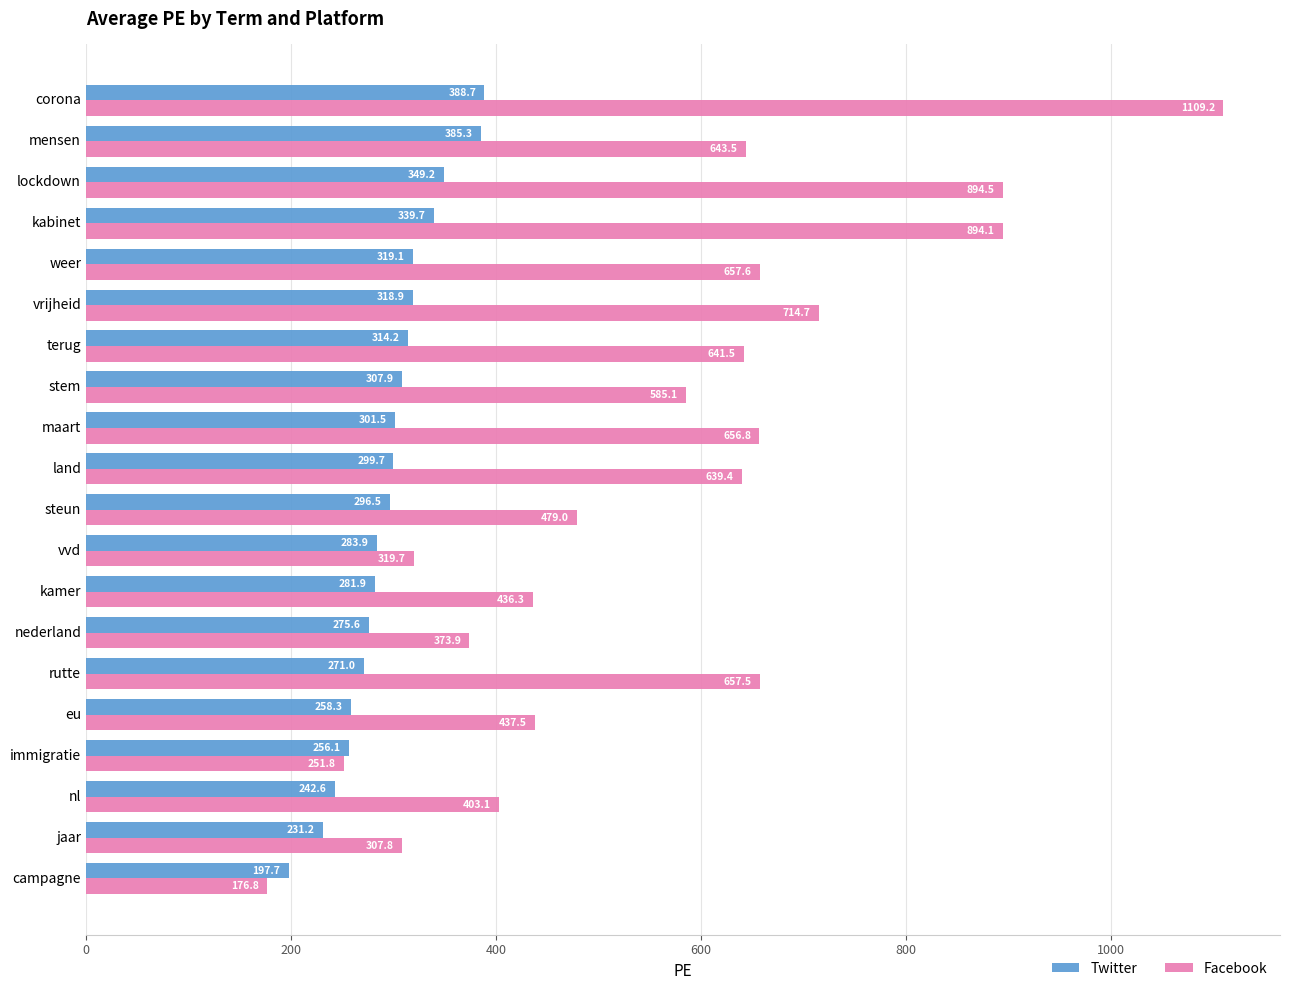

Rank the categories by Twitter value from lowest to highest.

campagne, jaar, nl, immigratie, eu, rutte, nederland, kamer, vvd, steun, land, maart, stem, terug, vrijheid, weer, kabinet, lockdown, mensen, corona